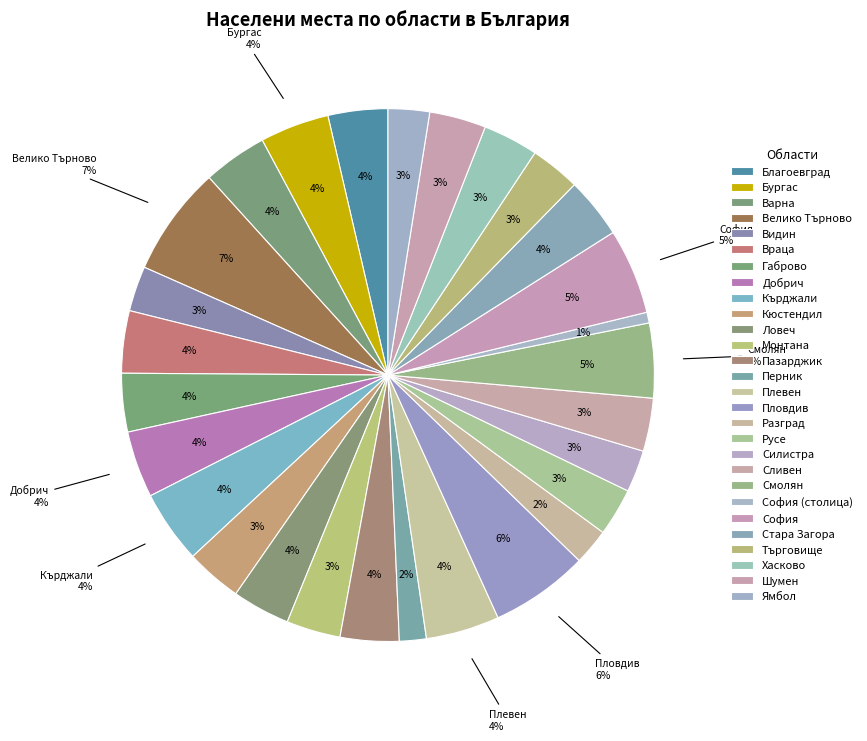

Rank the categories by value from lowest to highest.

обл. София (столица), обл. Перник, обл. Разград, обл. Ямбол, обл. Силистра, обл. Видин, обл. Русе, обл. Търговище, обл. Сливен, обл. Монтана, обл. Хасково, обл. Кюстендил, обл. Шумен, обл. Ловеч, обл. Габрово, обл. Пазарджик, обл. Благоевград, обл. Стара Загора, обл. Враца, обл. Варна, обл. Добрич, обл. Бургас, обл. Кърджали, обл. Плевен, обл. Смолян, обл. София, обл. Пловдив, обл. Велико Търново